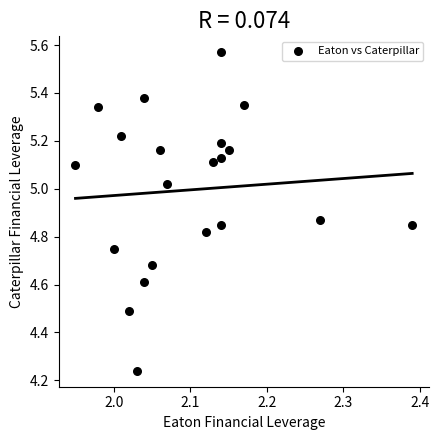

What is the range of Y values (max minus min)?

1.3